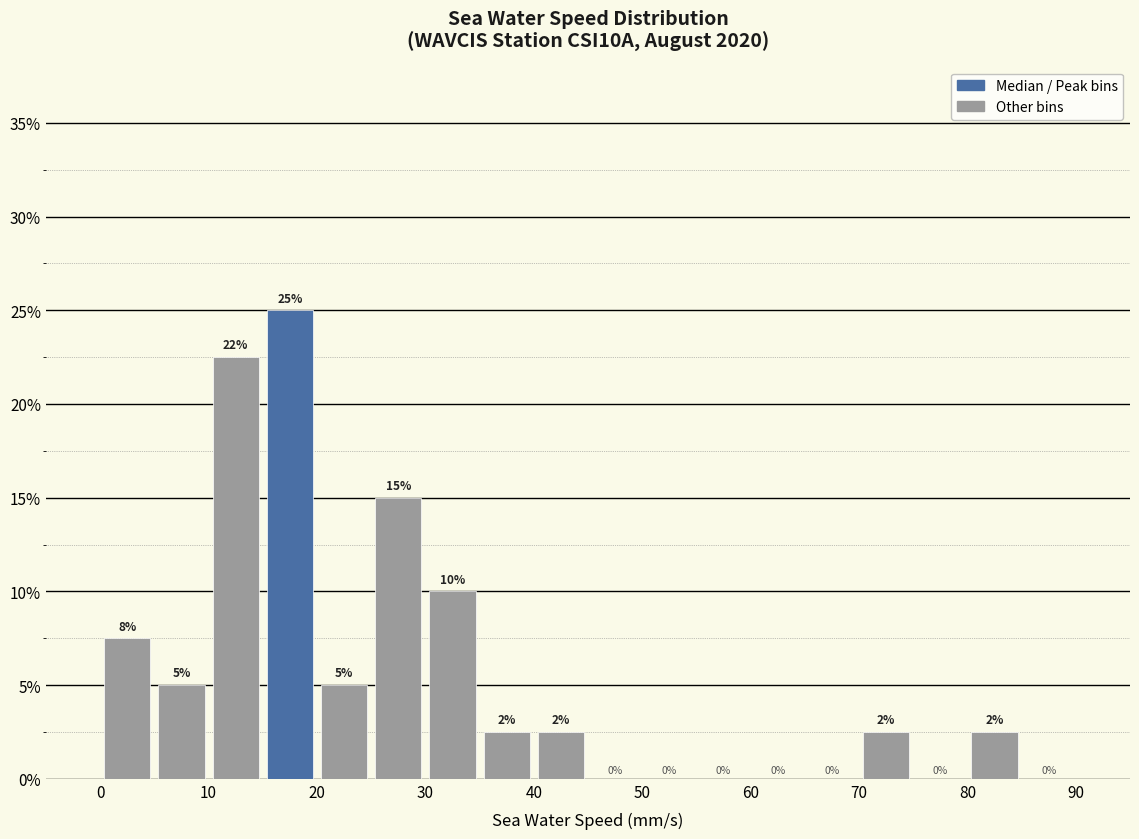

Over which range of the x-axis is the bar tallest?

15 to 20